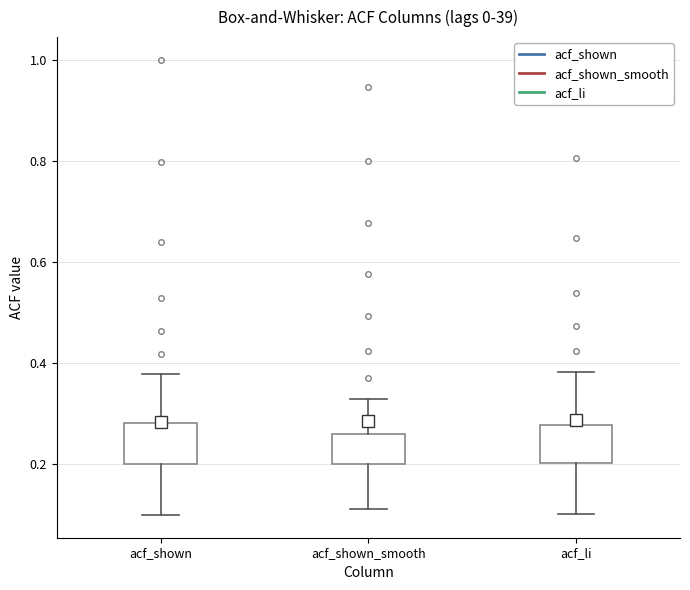

Where is the upper edge of the box for acf_shown_smooth on the y-axis? The values are not printed on the chart, so give them approximately, as read against the axis.

0.26